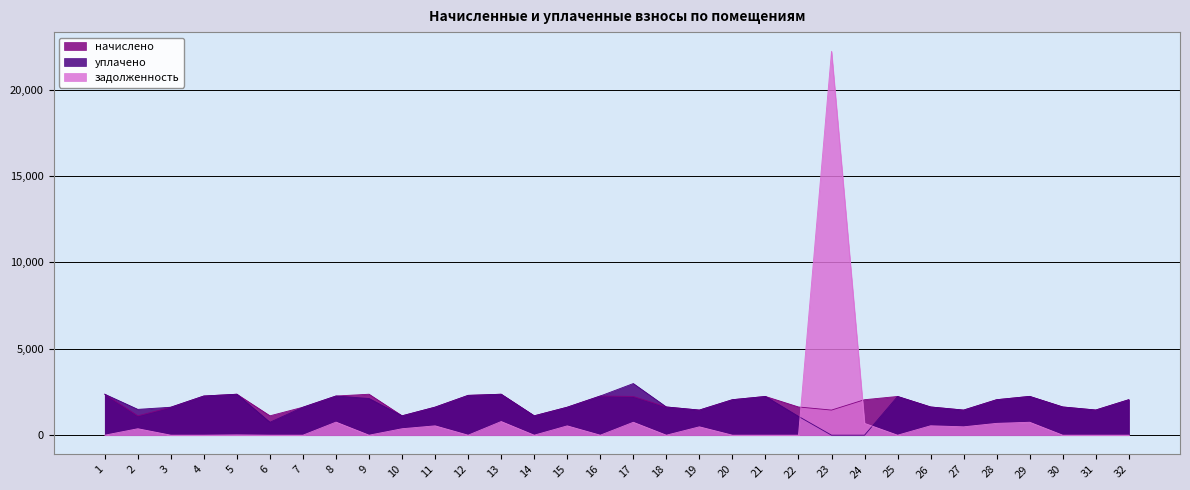

At how many categories does at least one series exceed 2013?

17